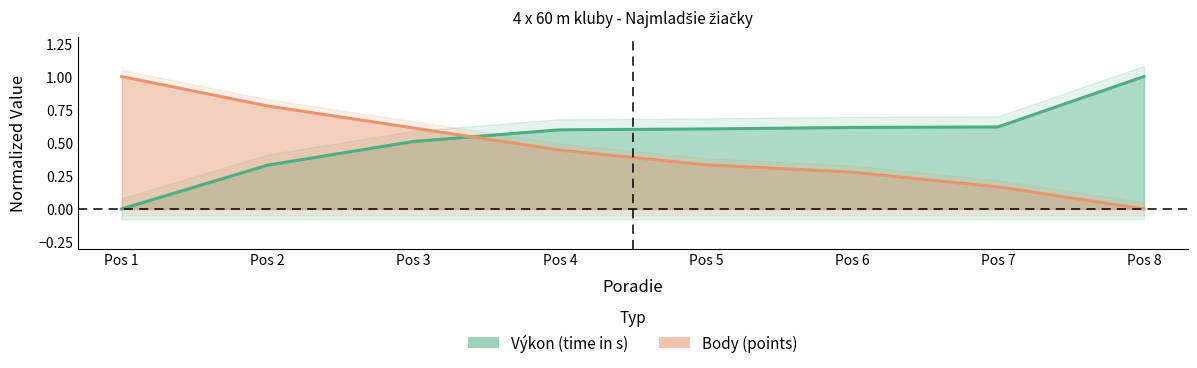

At which category is the sum across all series the highest?

Pos 3